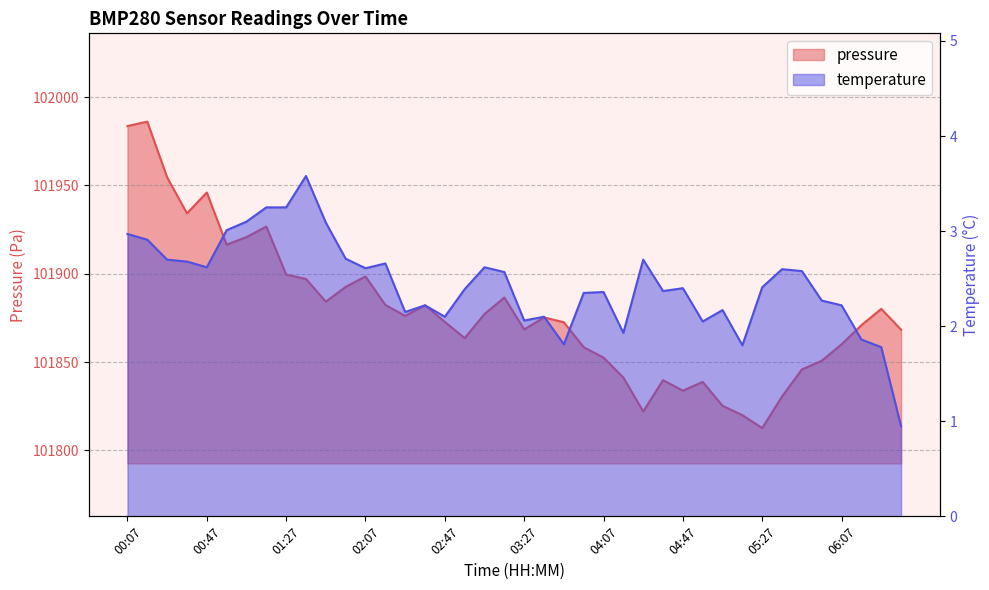

Is the value of temperature at 01:37 greater than the value of pressure at 02:27?

No